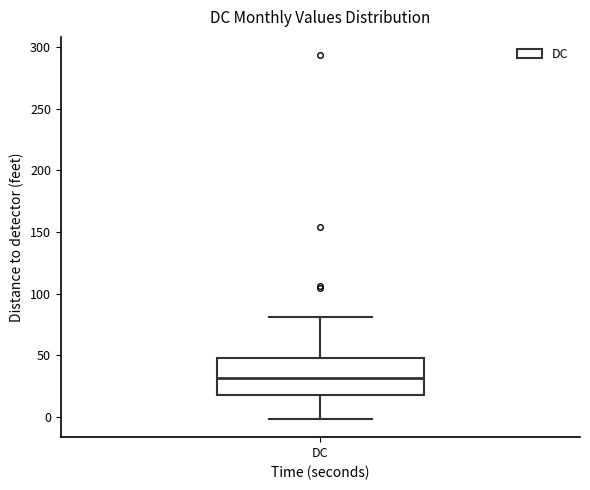

Read this box plot against the y-axis: the position of the median line, the range covered by the box, and the ends of both whiskers. The values are not printed on the chart, so give them approximately, as read against the axis.

median 30, box 20 to 50, whiskers 0 to 80